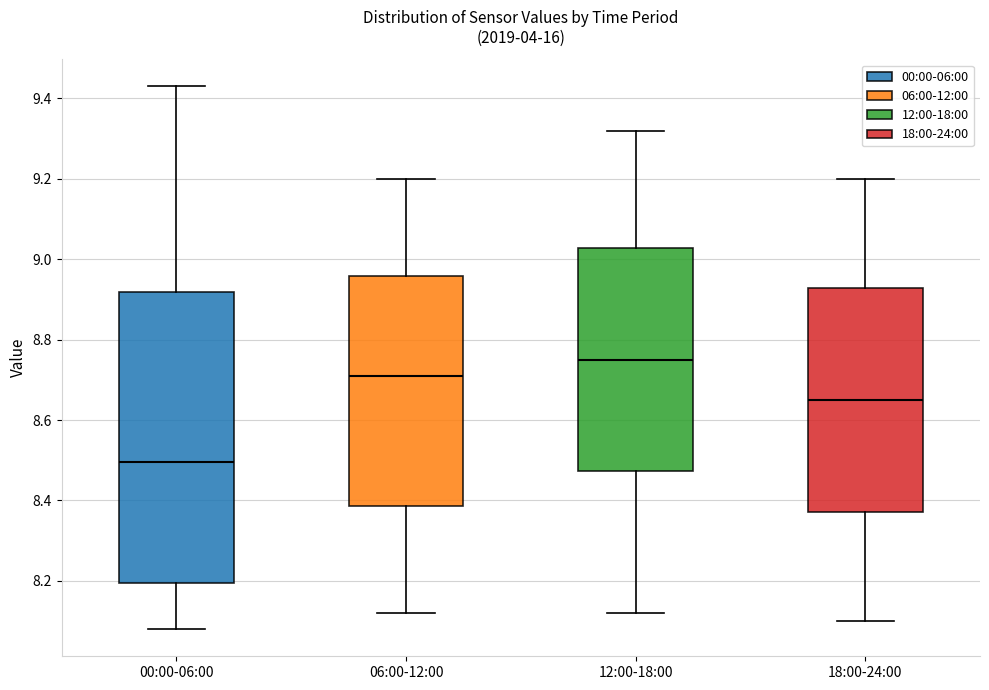

Reading left to right, transcribe this box plot: for each box, give where its median line is, the range the box spans, and where its two whiskers end, as read against the y-axis. The values are not printed on the chart, so give them approximately, as read against the axis.

00:00-06:00: median 8.50, box 8.20 to 8.92, whiskers 8.08 to 9.44
06:00-12:00: median 8.72, box 8.38 to 8.96, whiskers 8.12 to 9.20
12:00-18:00: median 8.76, box 8.48 to 9.02, whiskers 8.12 to 9.32
18:00-24:00: median 8.66, box 8.38 to 8.92, whiskers 8.10 to 9.20